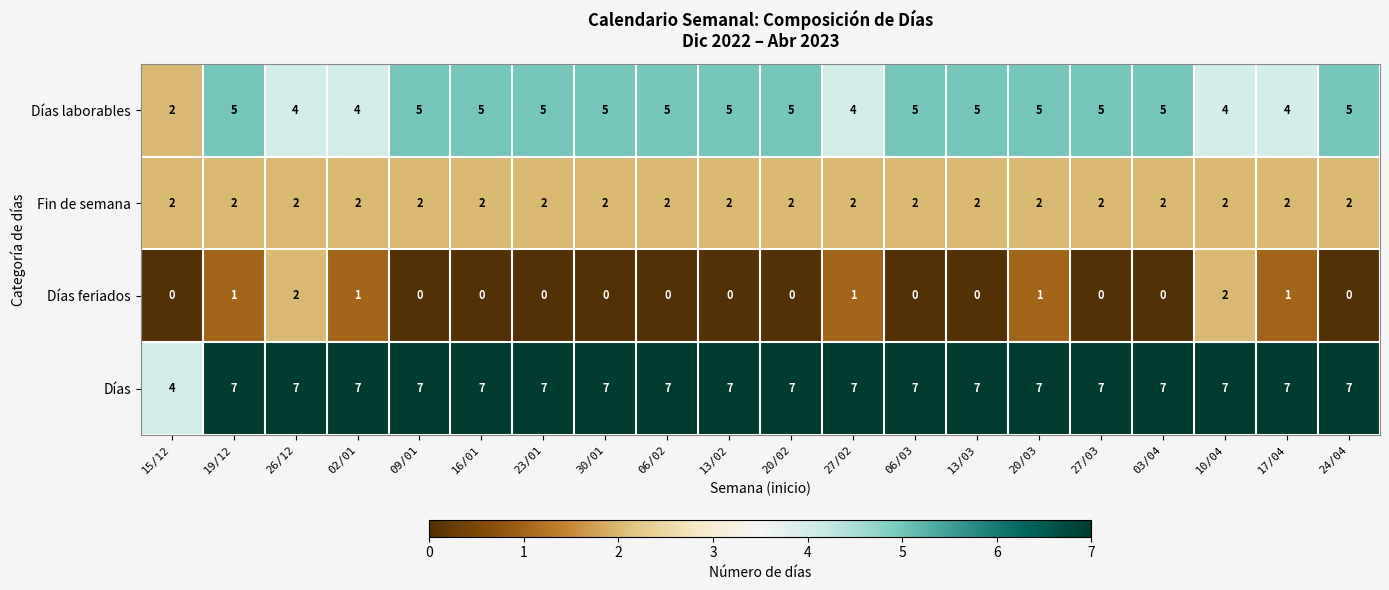

Where is Días laborables nearest to the value 3?

15/12